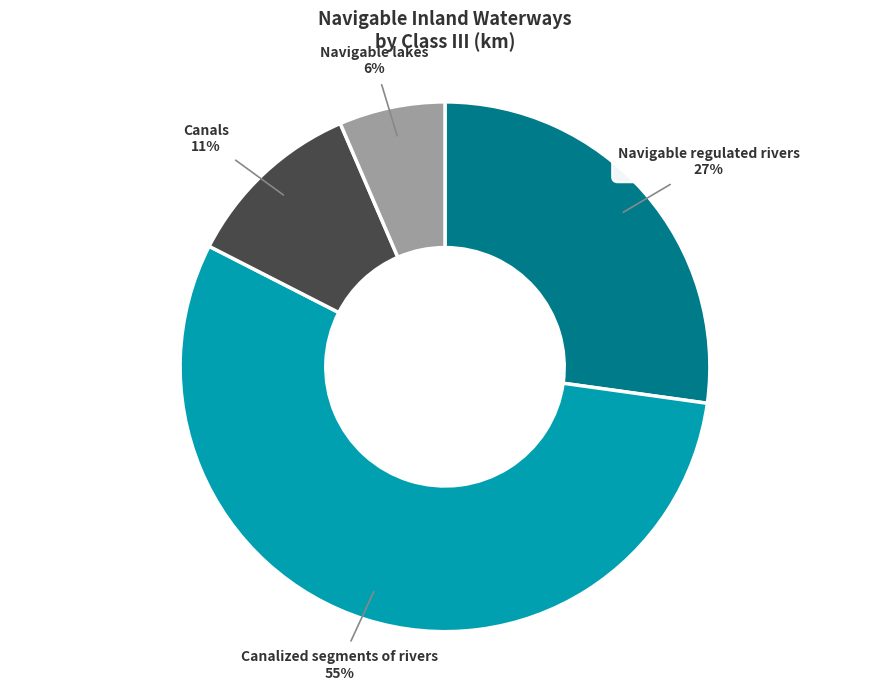

What is the smallest slice in the pie chart?

Navigable lakes